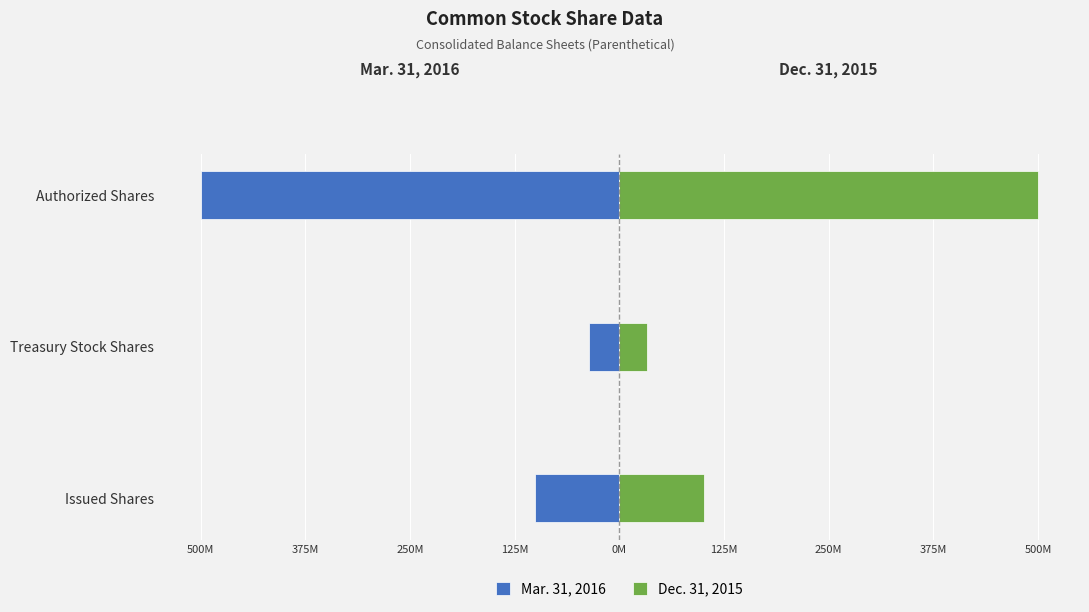

What is the maximum value shown in the chart?

500000000